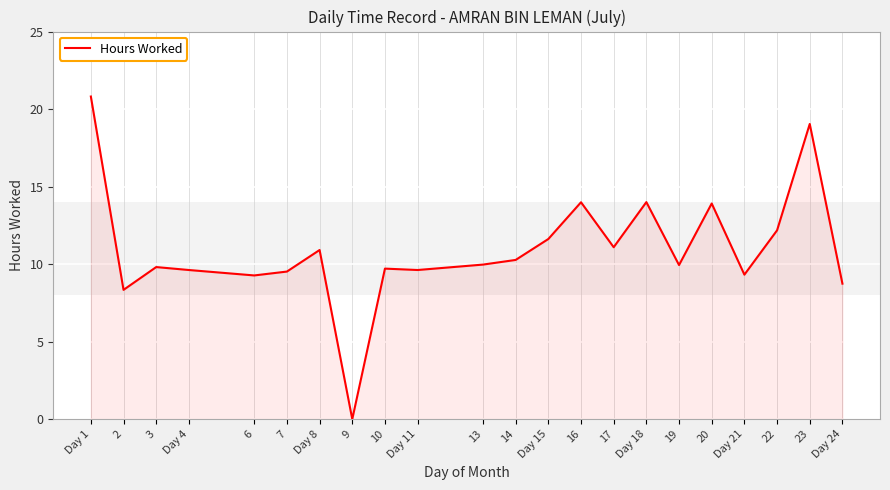

Is it true that the value at 10 is 17.2?

False